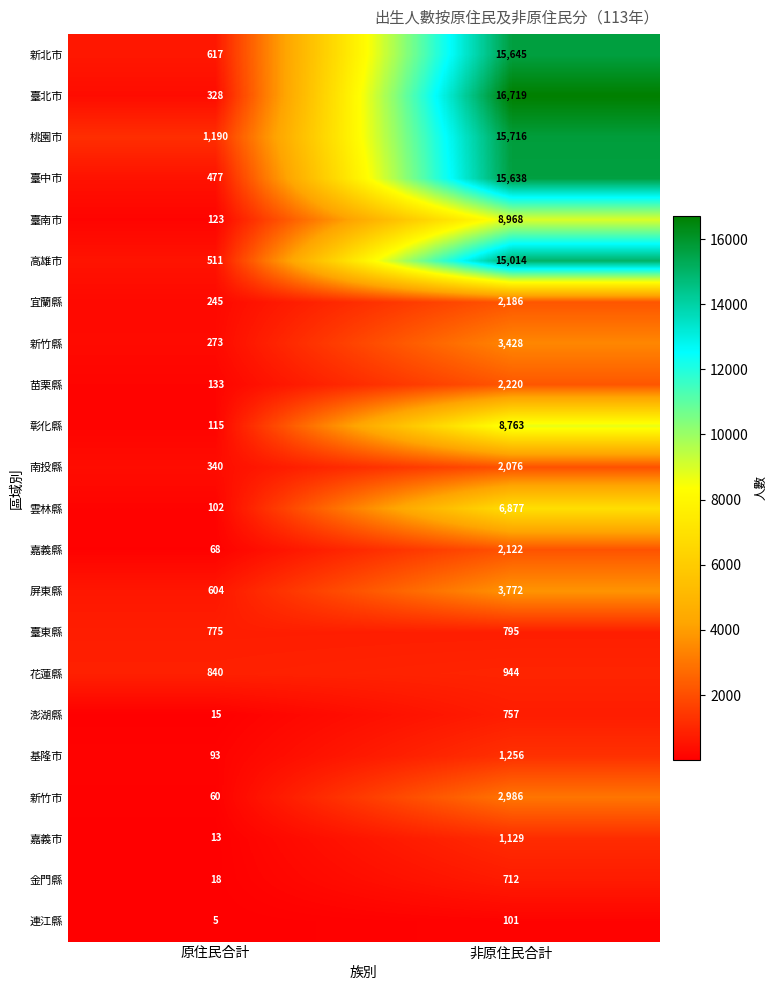

Is the value of 新竹市 at 非原住民合計 greater than the value of 嘉義市 at 原住民合計?

Yes